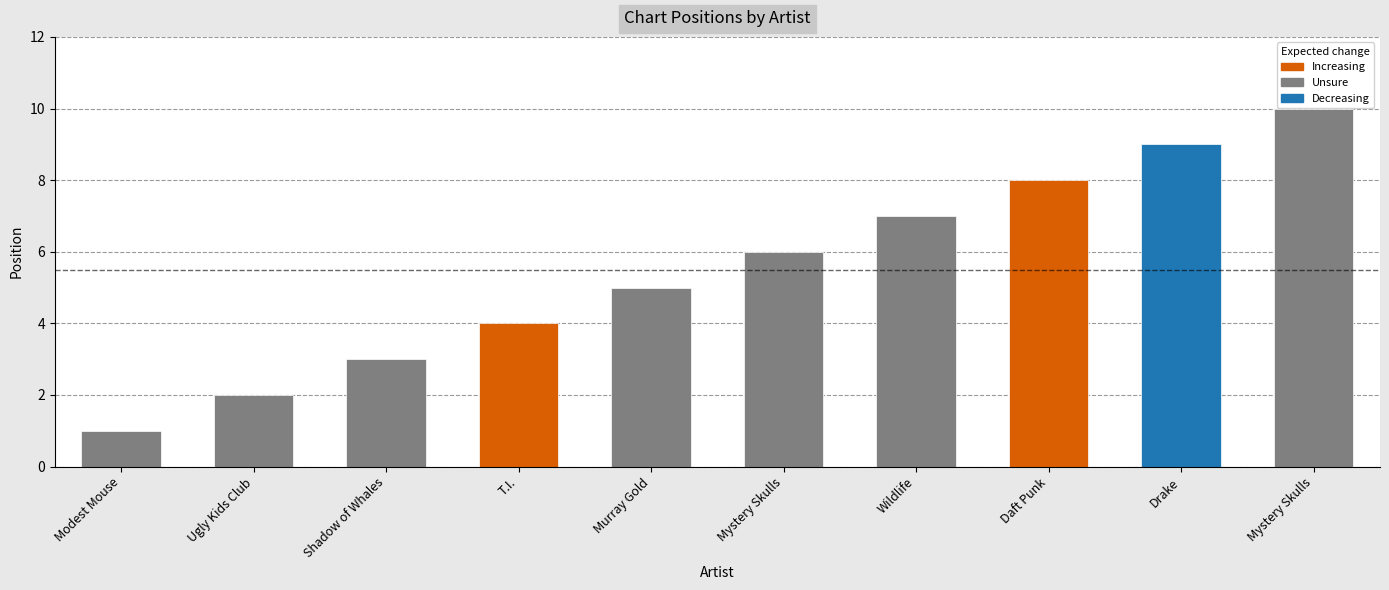

Does the chart contain stacked bars?

No